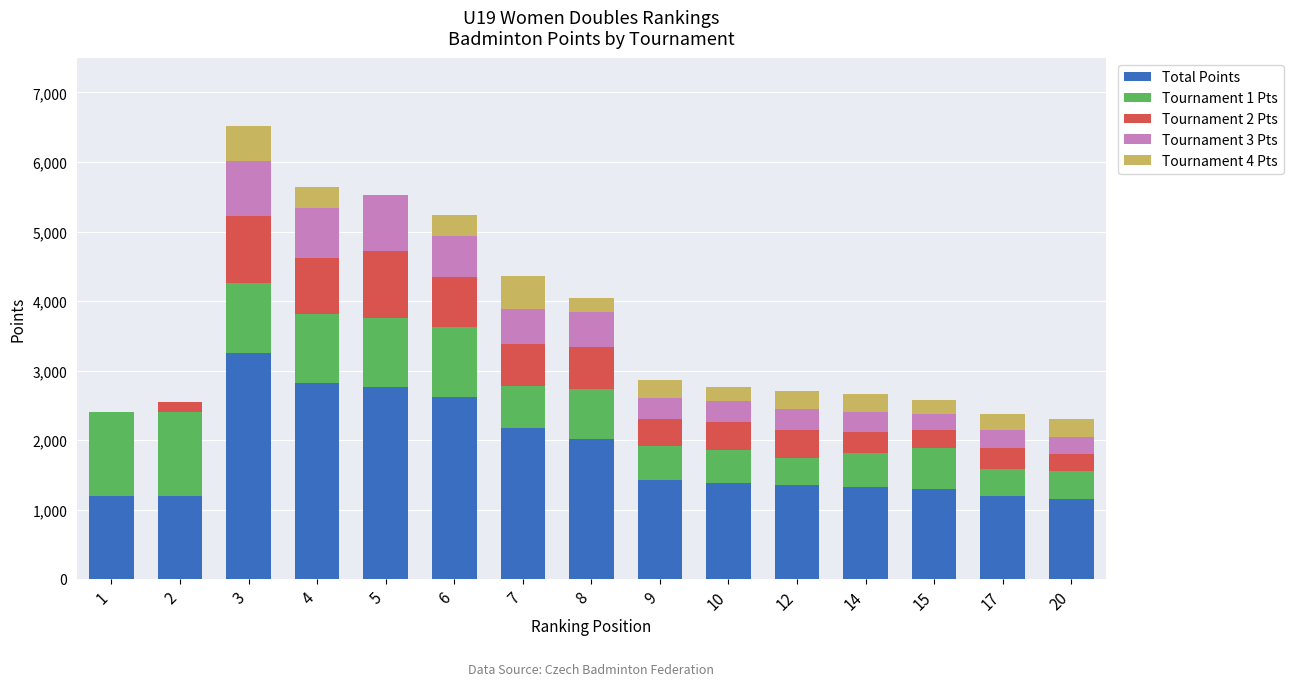

Where does the Total Points series first go above 1380?

3